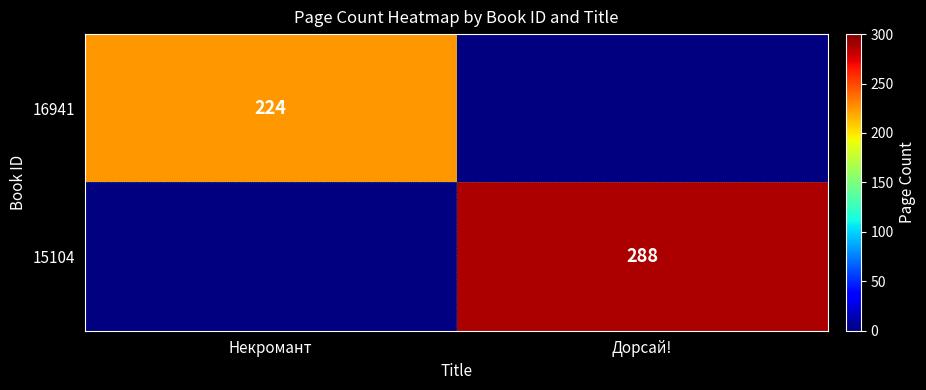

Is the value of 15104 at Дорсай! greater than the value of 16941 at Некромант?

Yes